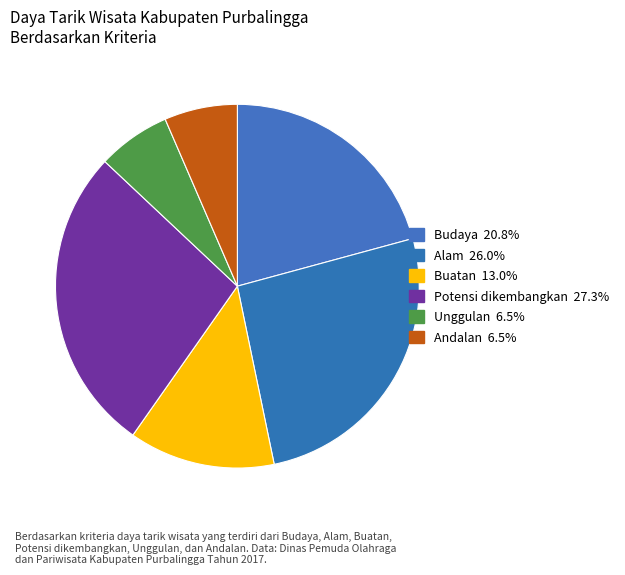

To the nearest percent, what is the difference between the largest and smallest slice percentages?

21%